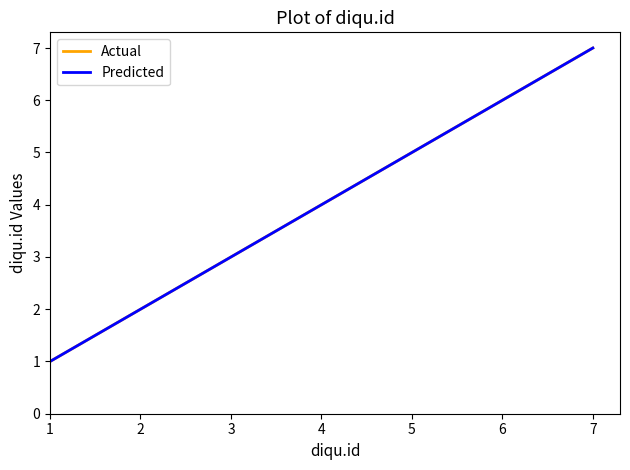

True or false: Actual and Predicted intersect in this chart.

False